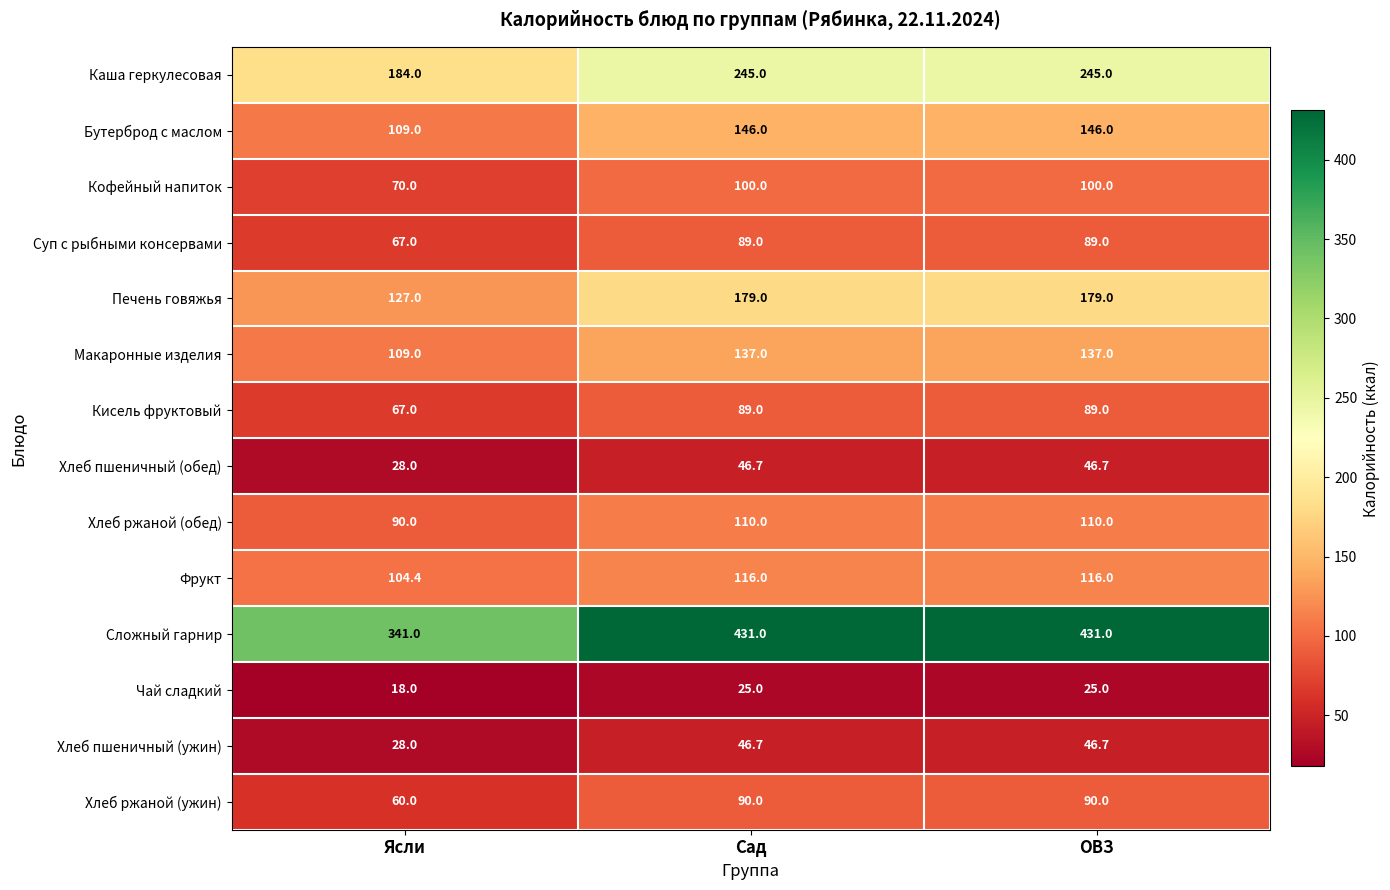

Count the number of data series in this chart.

14